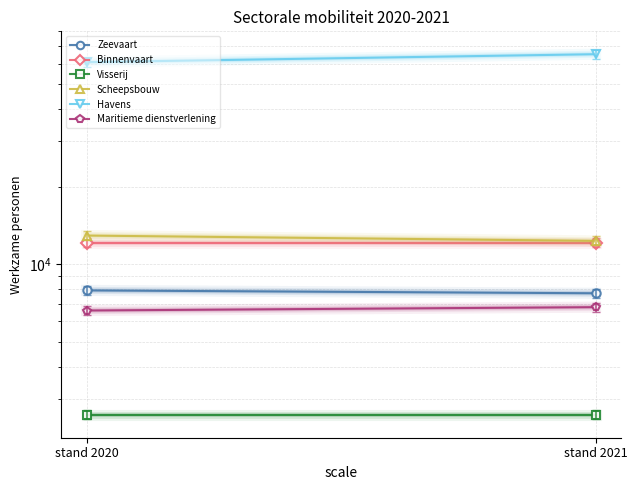

What is the value of the Binnenvaart point at the 2nd from the left?

12100